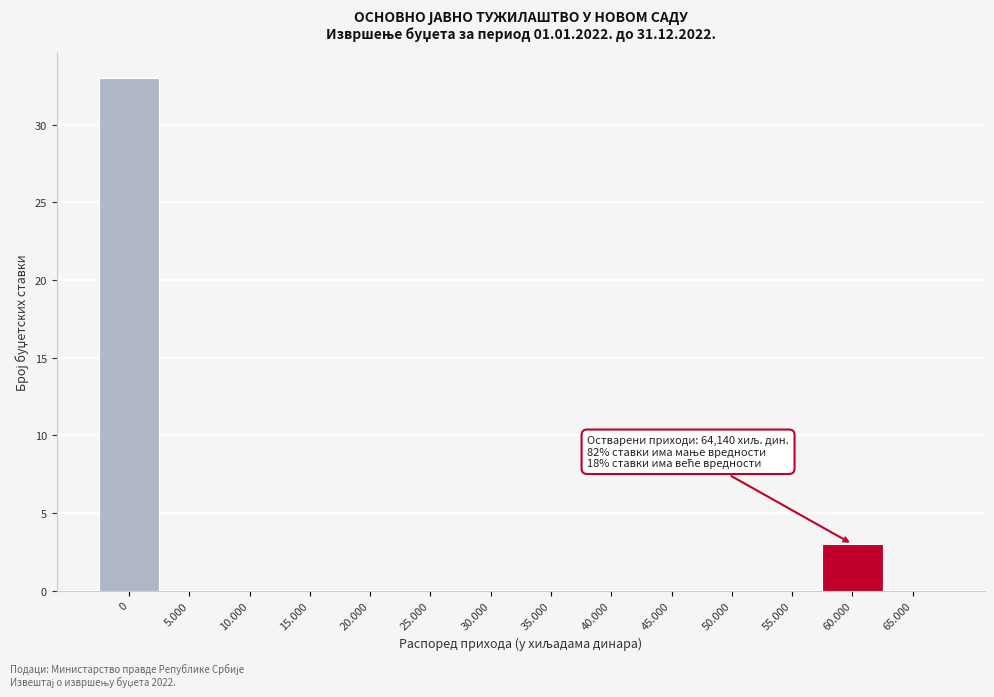

Reading left to right, list all the values displayed in this chart.

0=33	5.000=0	10.000=0	15.000=0	20.000=0	25.000=0	30.000=0	35.000=0	40.000=0	45.000=0	50.000=0	55.000=0	60.000=3	65.000=0